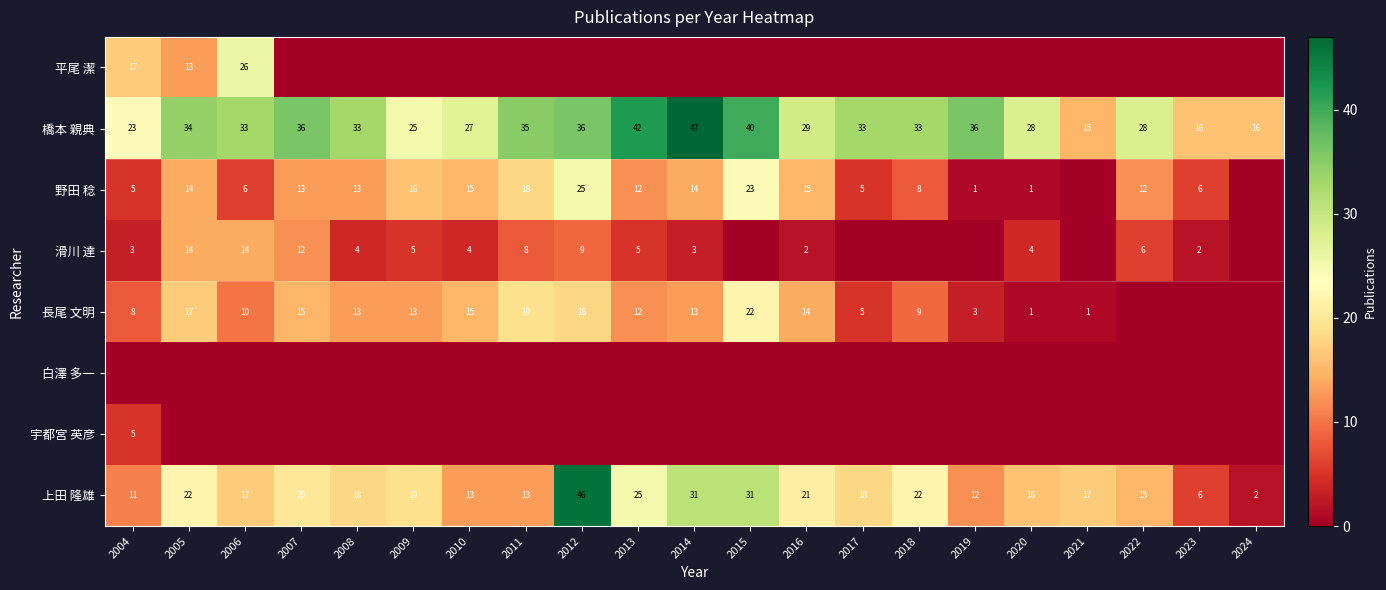

At which label does 上田 隆雄 reach its peak?

2012